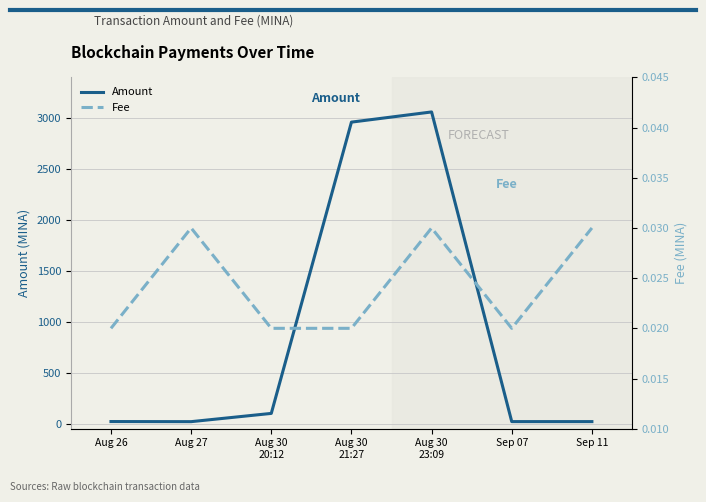

Rank the series at Aug 30
20:12 from highest to lowest value.

Amount, Fee